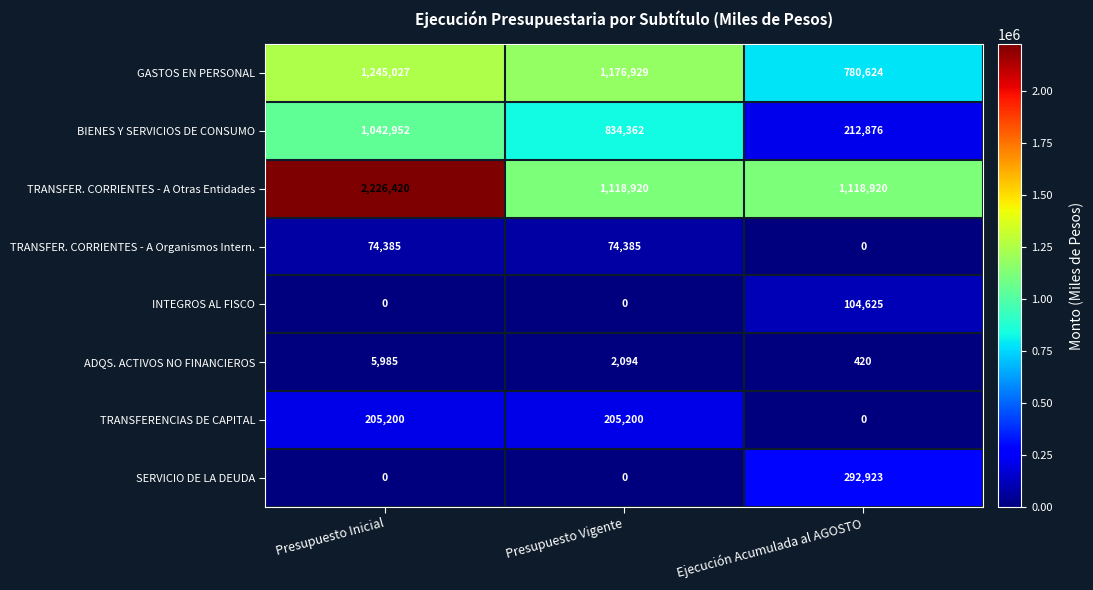

The INTEGROS AL FISCO series shows 139606 at Ejecución Acumulada al AGOSTO. True or false?

False